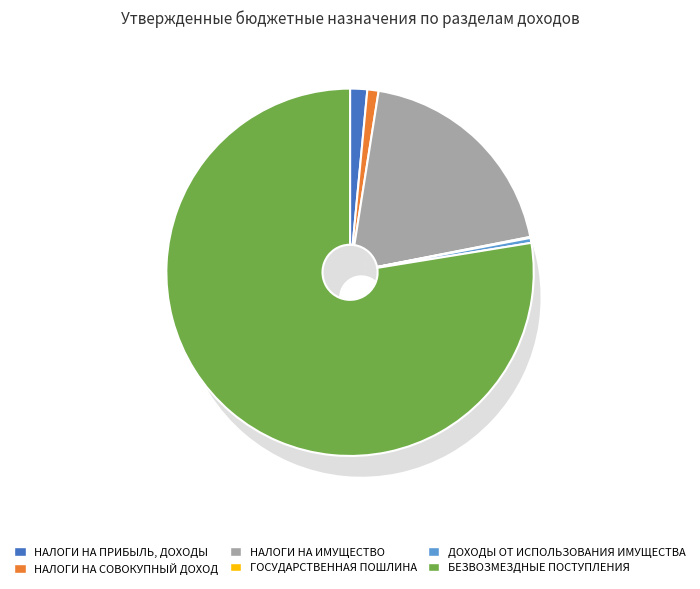

What is the total percentage of ДОХОДЫ ОТ ИСПОЛЬЗОВАНИЯ ИМУЩЕСТВА and ГОСУДАРСТВЕННАЯ ПОШЛИНА?

0.5%